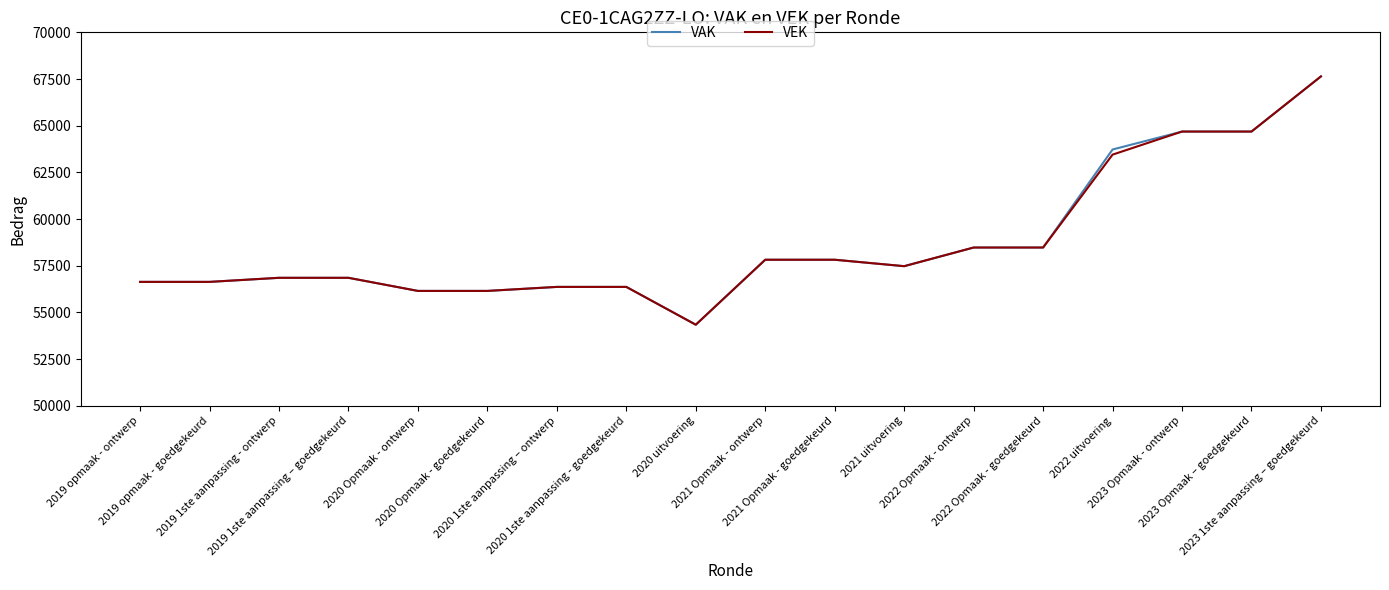

What is the smallest value displayed?

54340